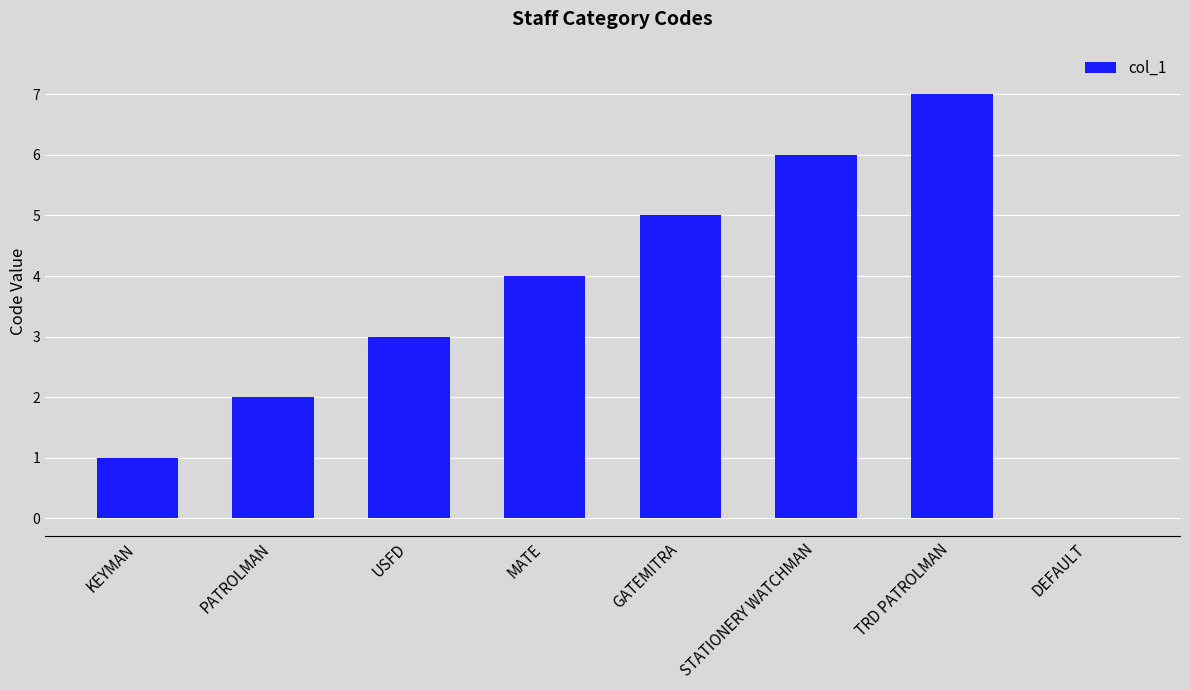

Which label corresponds to the largest value in the chart?

TRD PATROLMAN